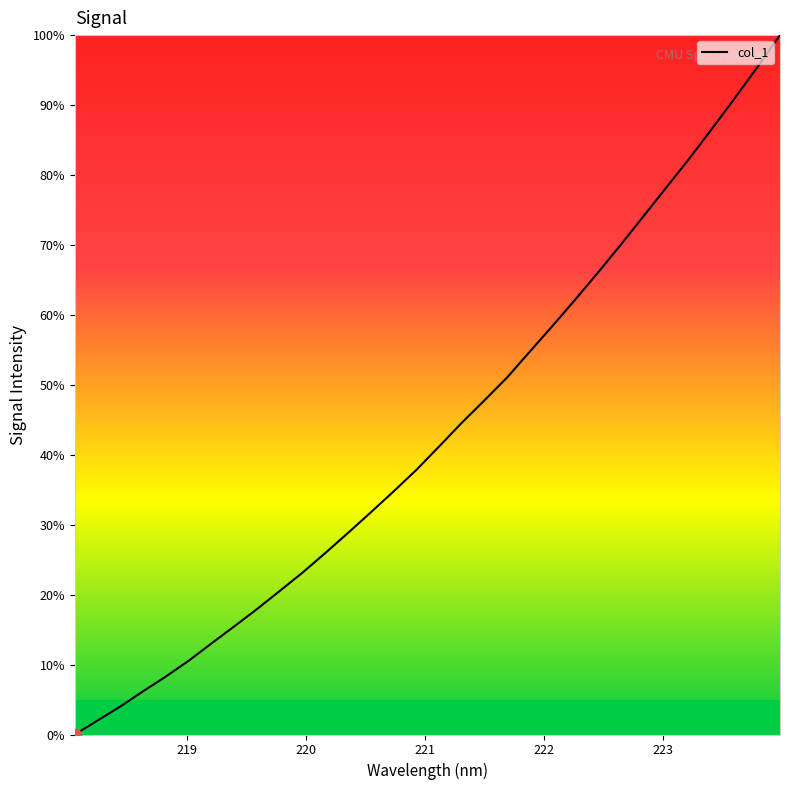

What is the maximum value shown in the chart?

100.0